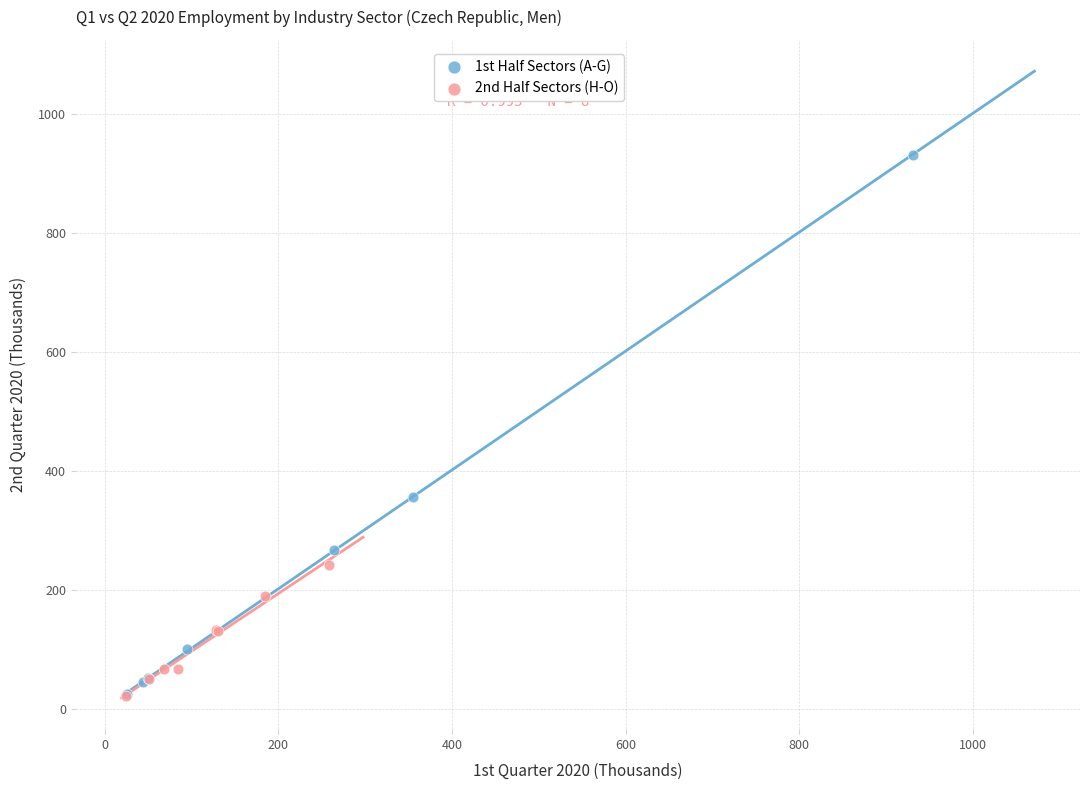

Which series has the largest Y range (max minus min)?

1st Half Sectors (A-G)